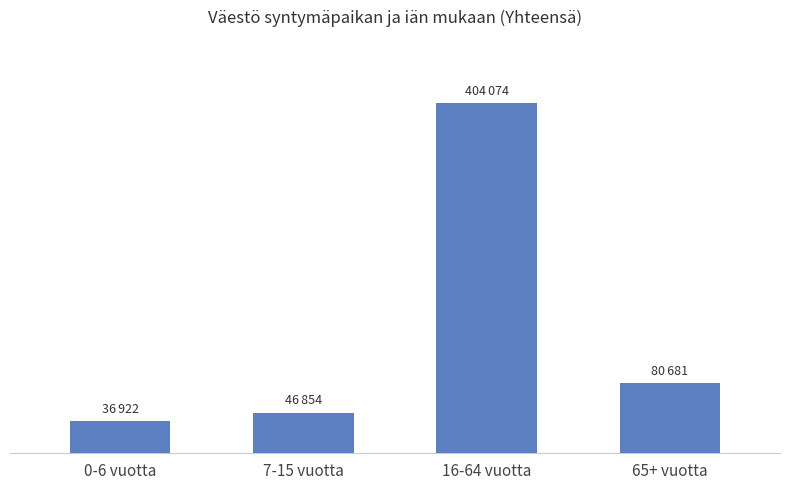

Reading left to right, what are all the values shown in this chart?

36922	46854	404074	80681